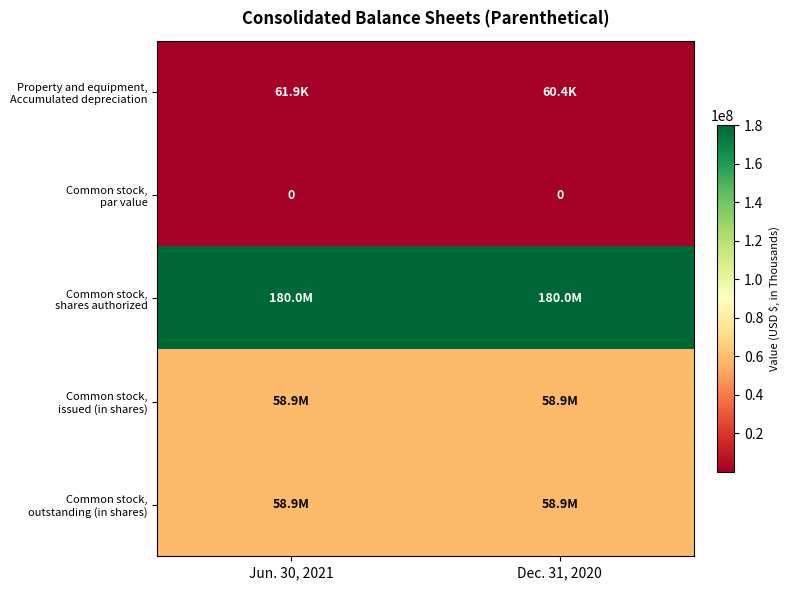

How many distinct data groups are displayed?

5